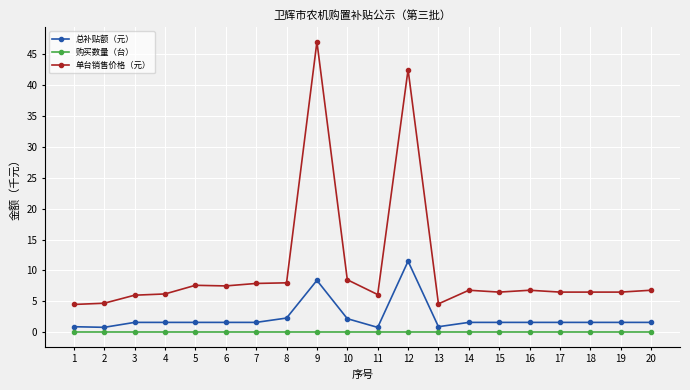

Which series has the largest total across all categories?

单台销售价格（元）